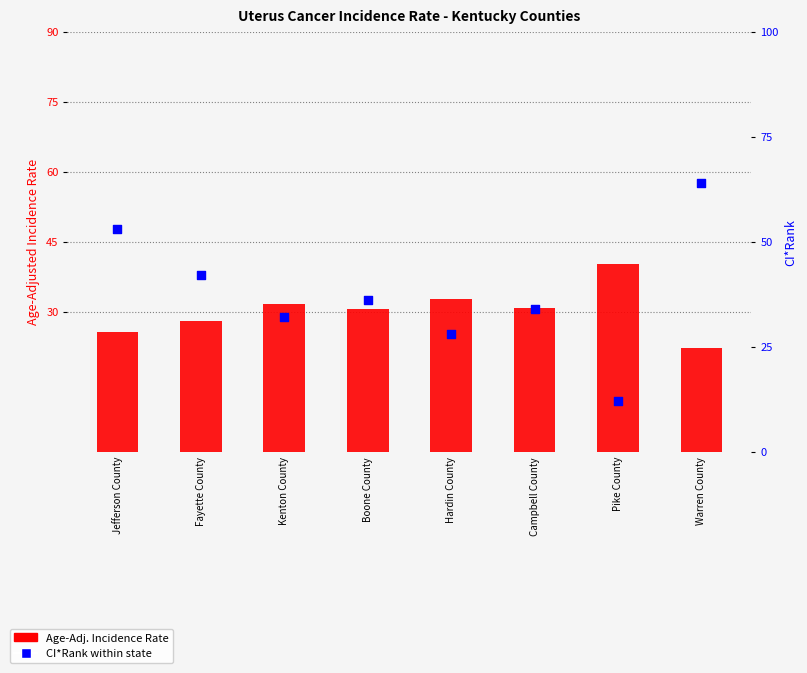

Which series has the largest total across all categories?

CI*Rank